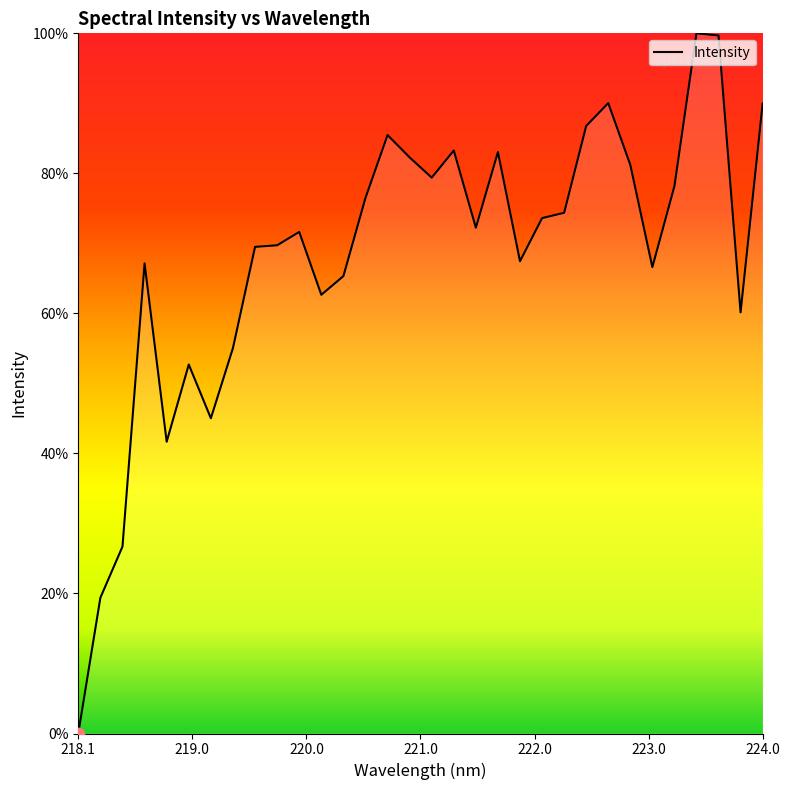

What is the difference between the maximum and minimum values?

100.0